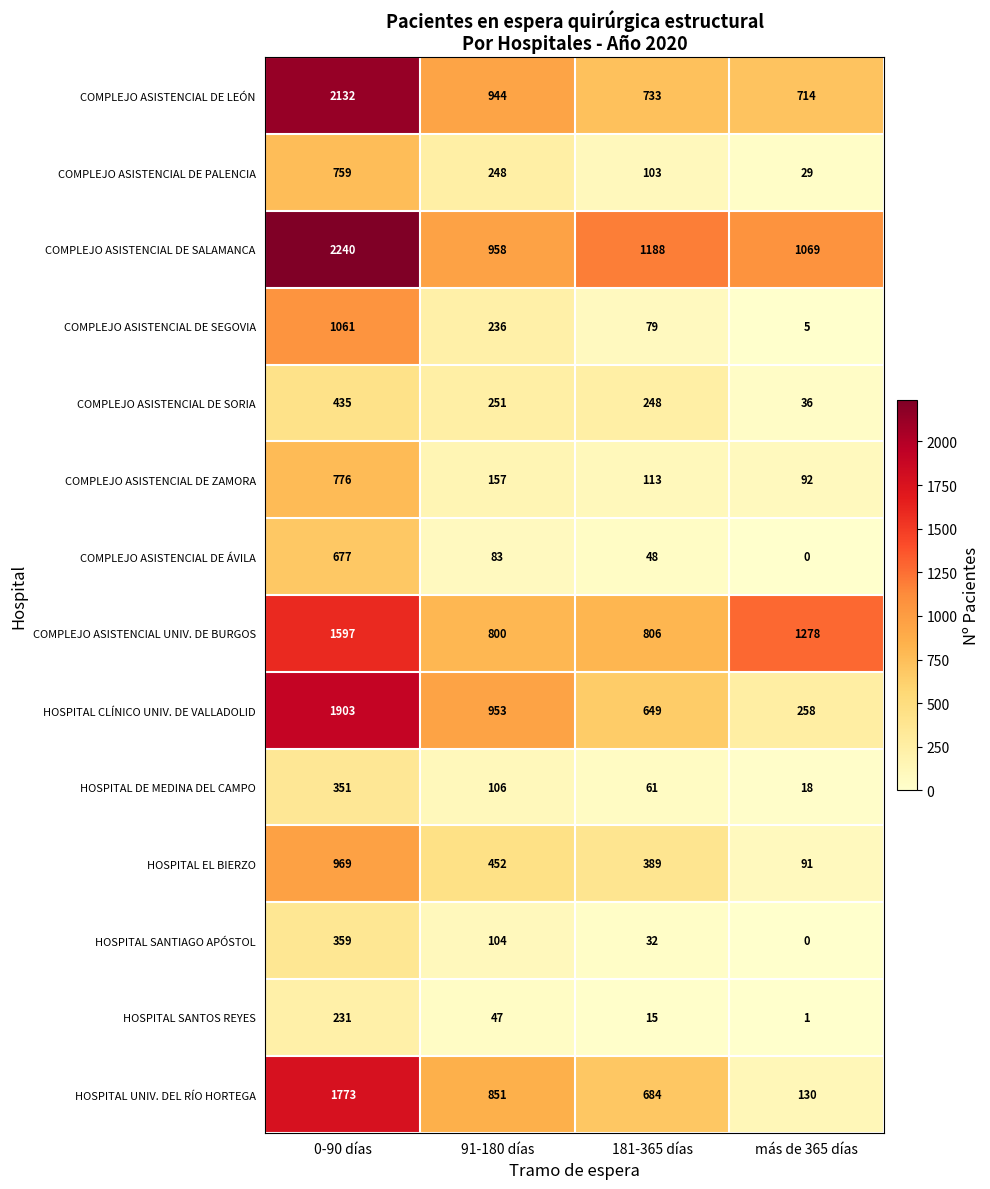

What is the total value across all series at 0-90 días?

15263